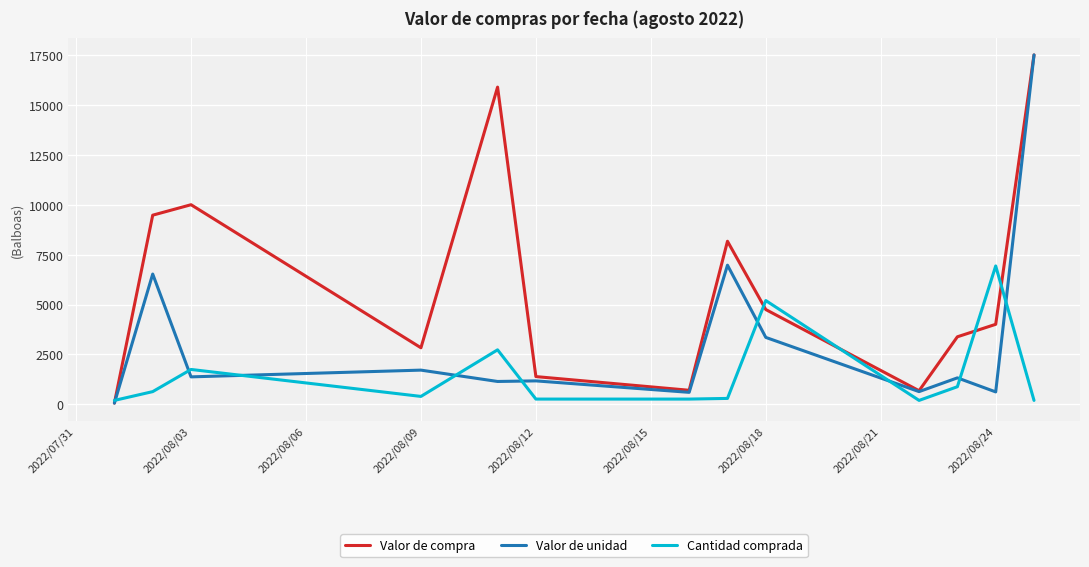

Which series has the largest total across all categories?

Valor de compra